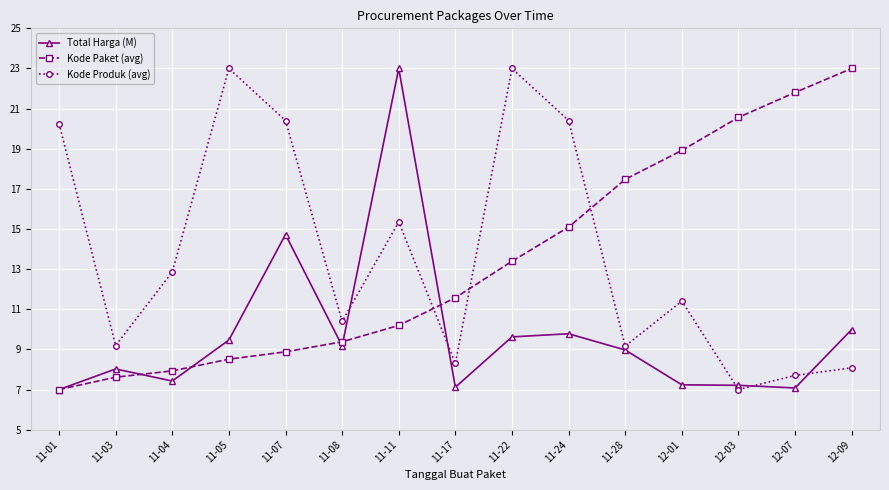

What is the difference between the highest and lowest values at 12-07?

14.7